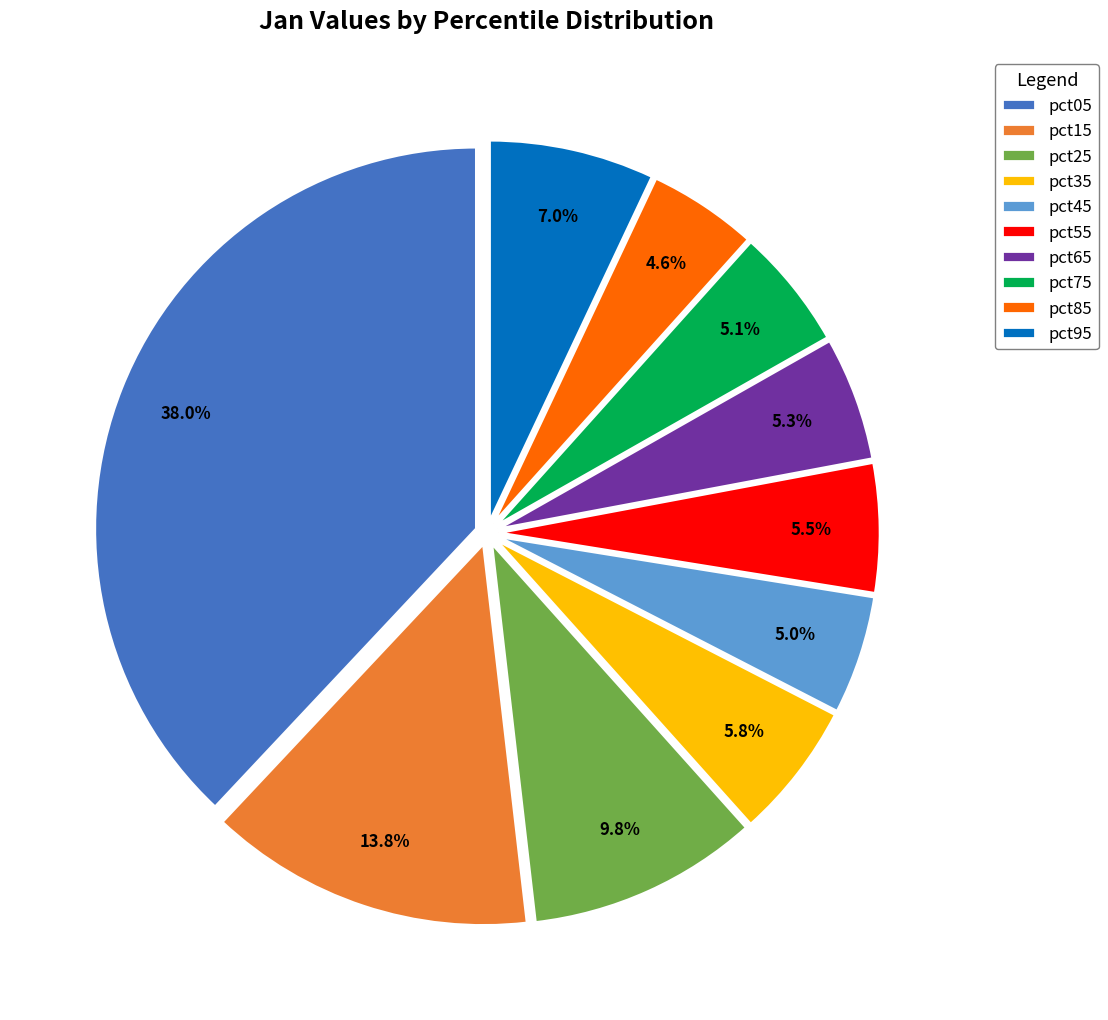

To the nearest percent, what portion does pct05 represent?

38%